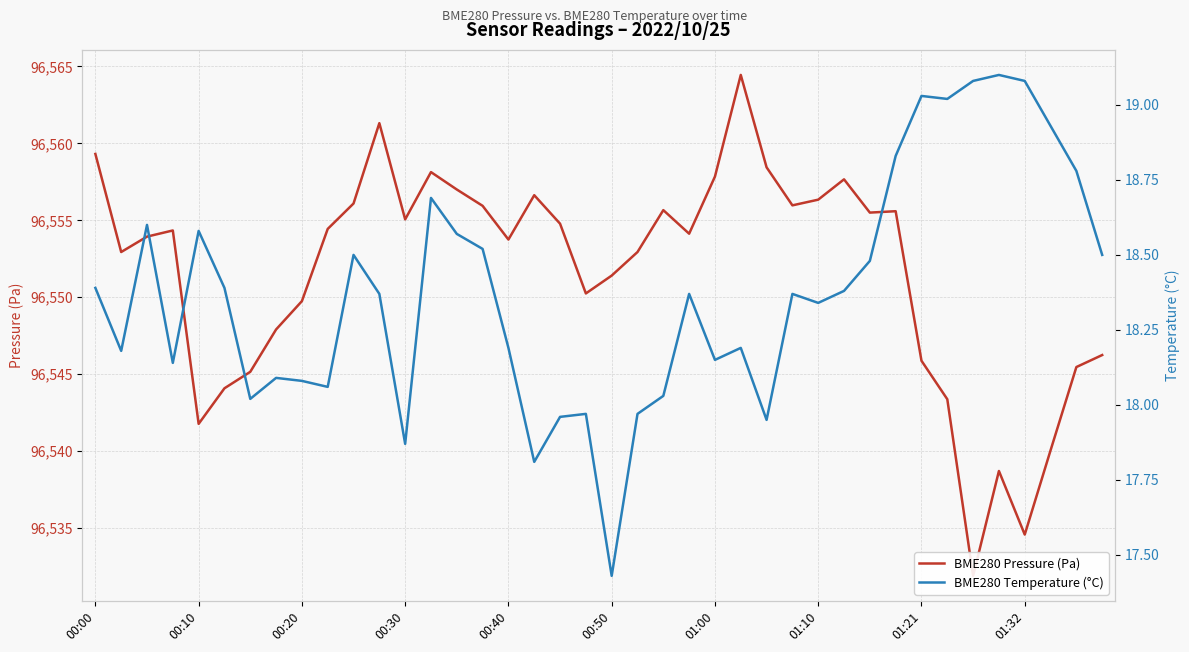

What is the difference between the maximum and second lowest values in the BME280 Temperature (°C) series?

1.3